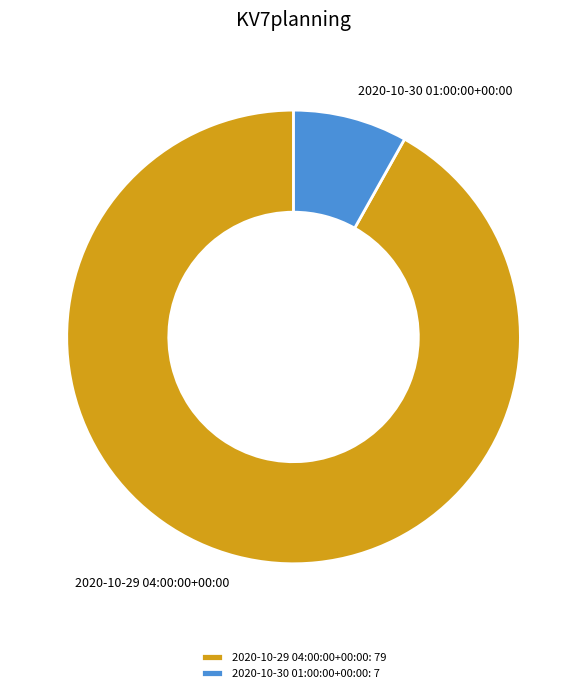

What is the ratio of the value at 2020-10-29 04:00:00+00:00 to the value at 2020-10-30 01:00:00+00:00?

11.3